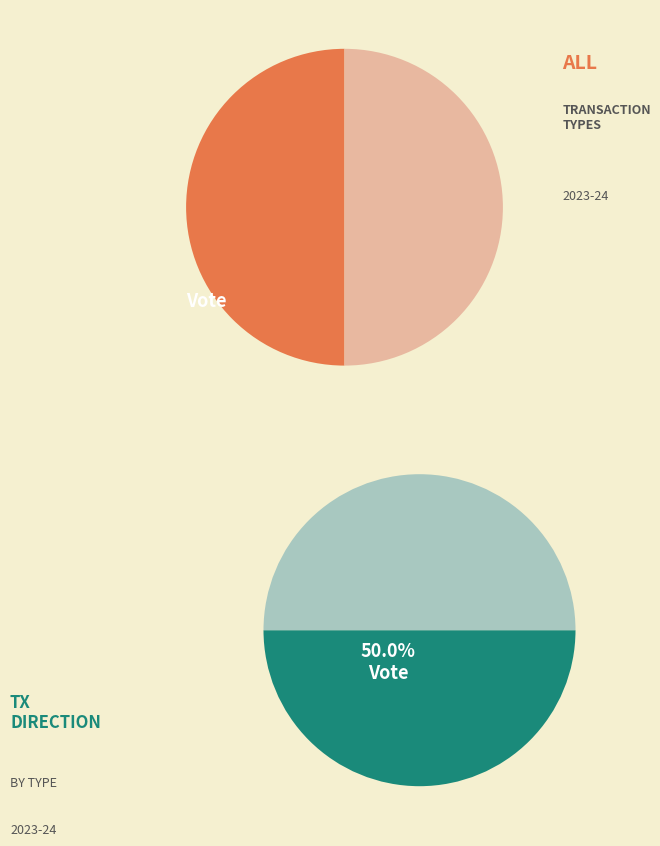

How many segments does this pie chart have?

2